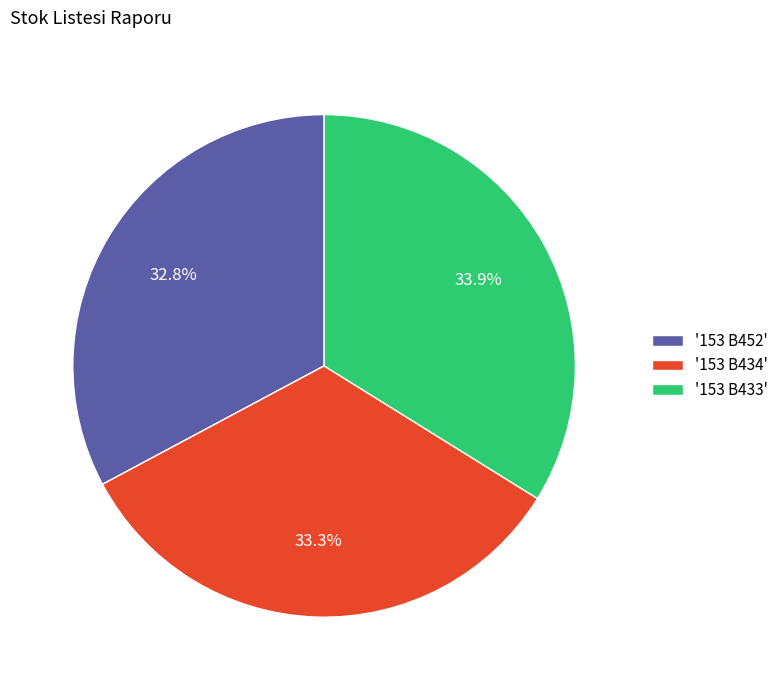

Approximately how many times larger is the value at '153 B452' compared to '153 B434'?

1.0